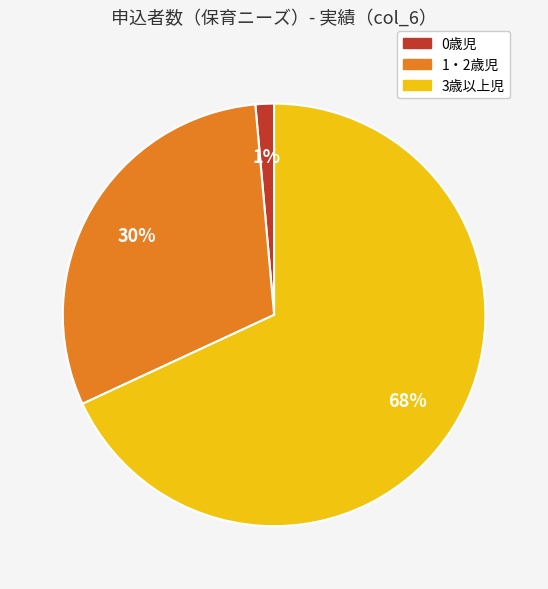

To the nearest percent, what is the average slice percentage?

33%